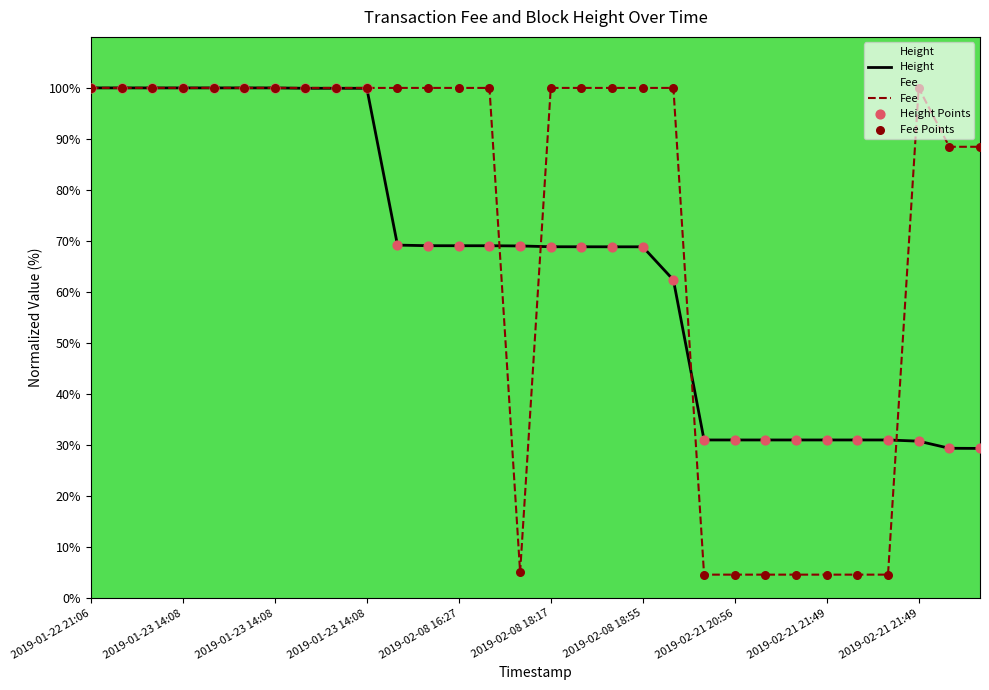

What is the total value across all series at 2019-02-08 18:53?

168.9